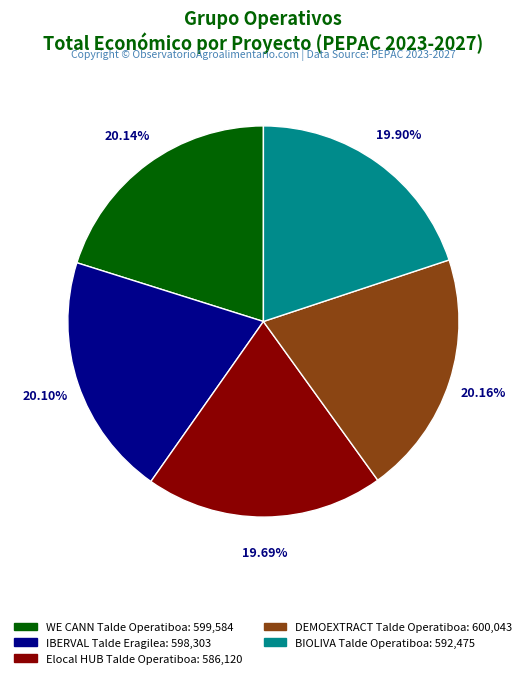

What is the ratio of the value at Elocal HUB Talde Operatiboa to the value at IBERVAL Talde Eragilea?

1.0